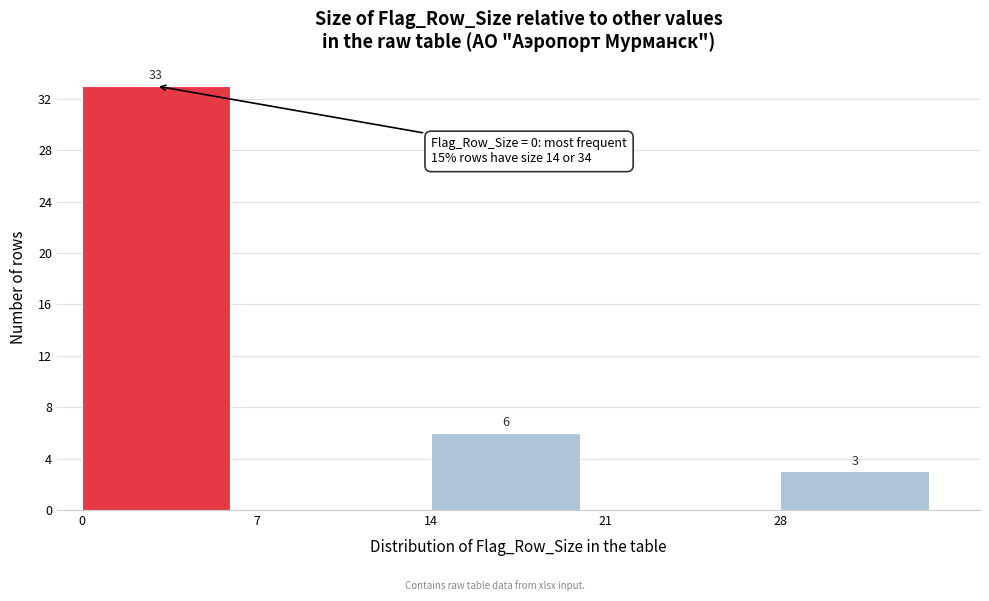

Which range on the x-axis has the tallest bar?

0 to 7